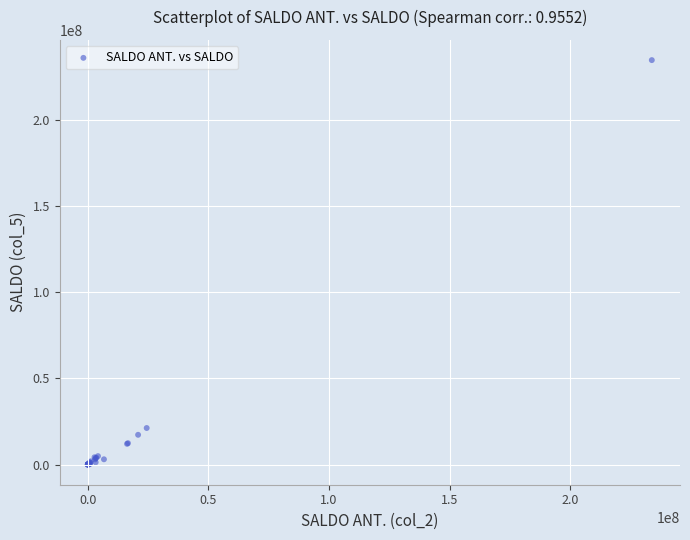

What Y value in the scatter plot is closest to 117313007?

21172603.0